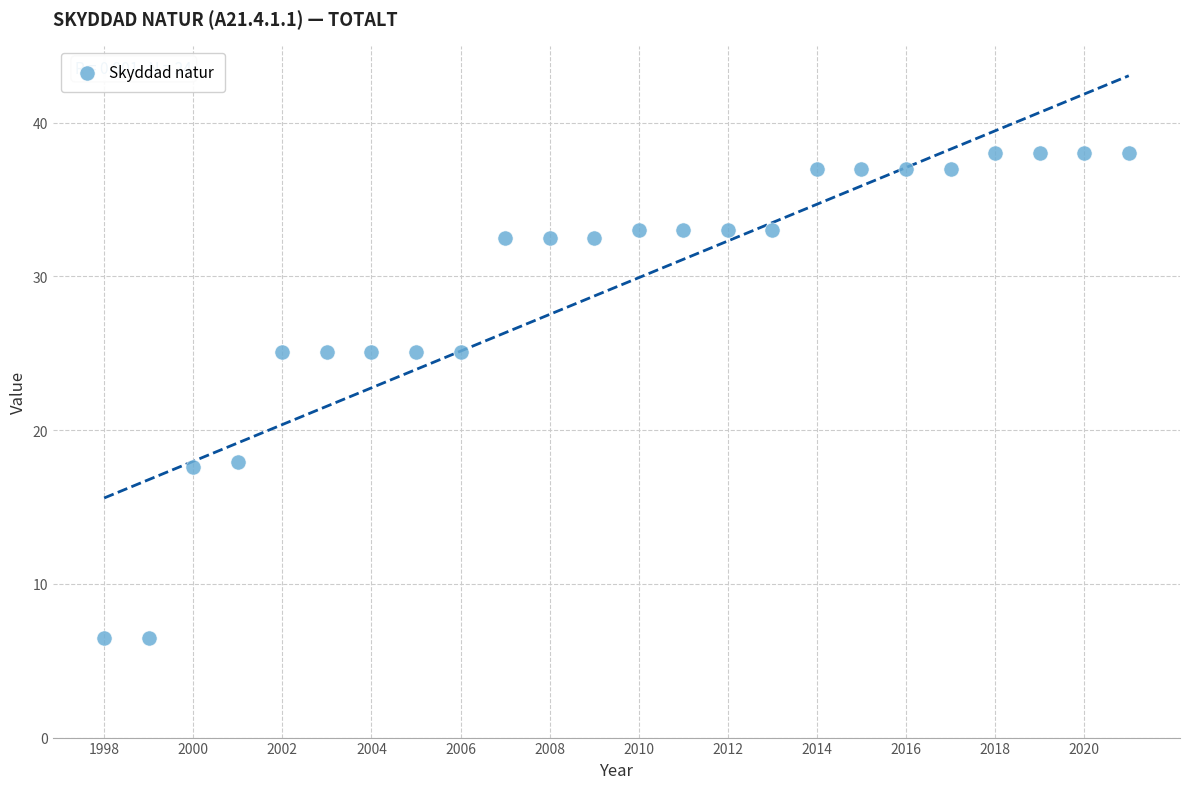

What is the range of Y values (max minus min)?

31.5